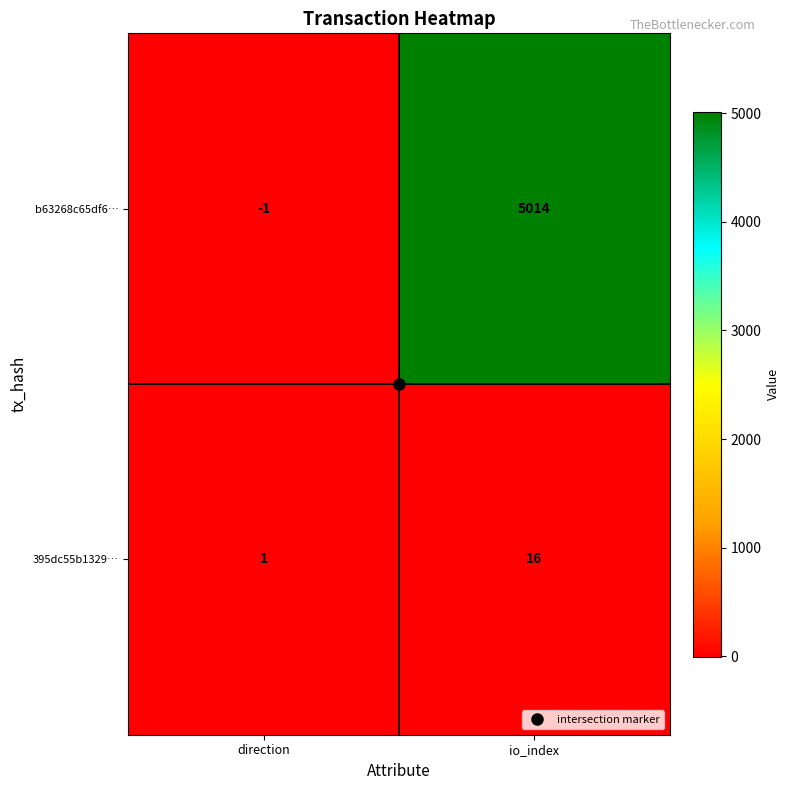

Rank the series by their average value, from lowest to highest.

395dc55b1329…, b63268c65df6…